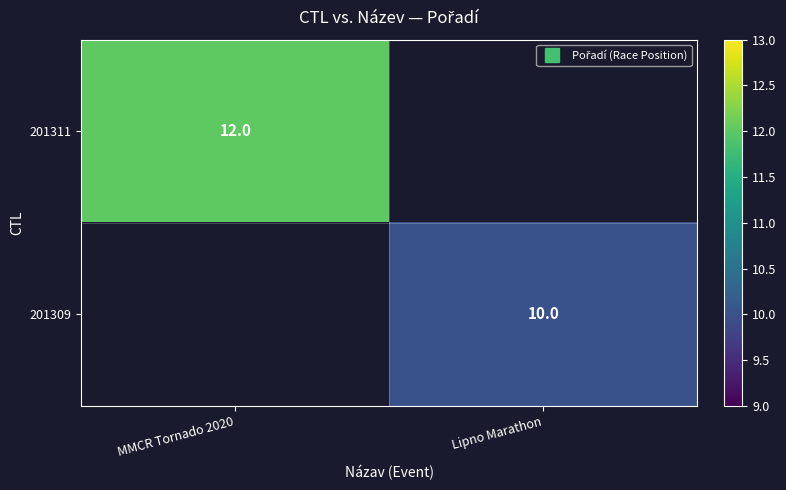

At how many categories does at least one series exceed 10?

1